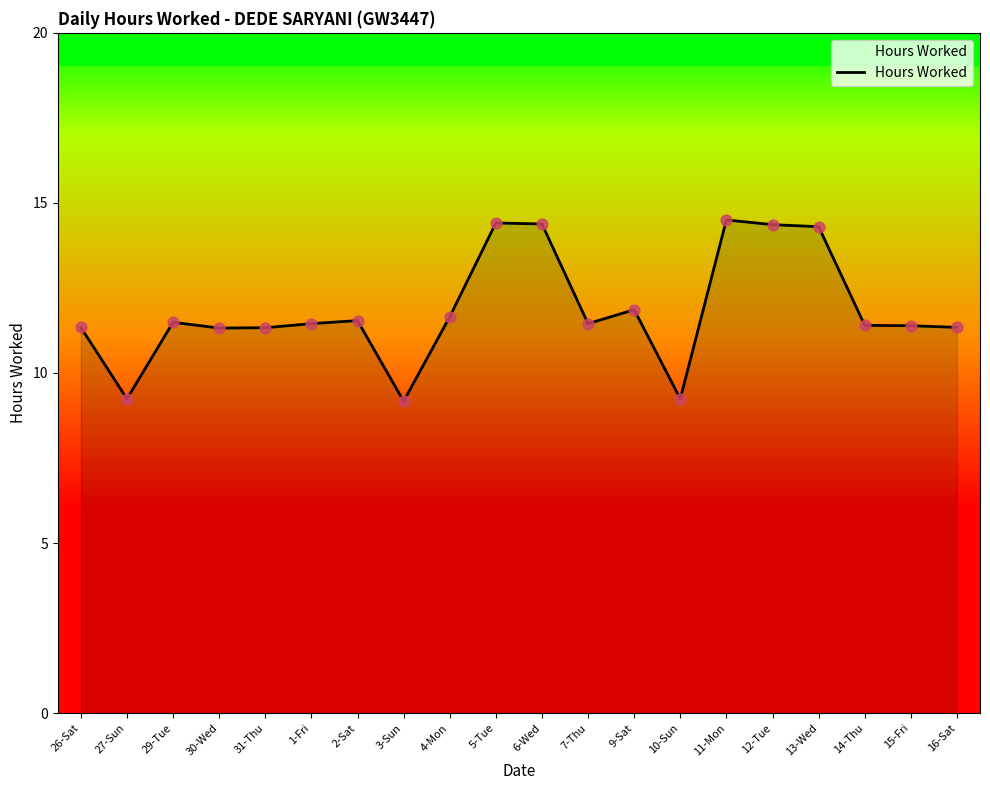

Between 5-Tue and 9-Sat, which is larger?

5-Tue